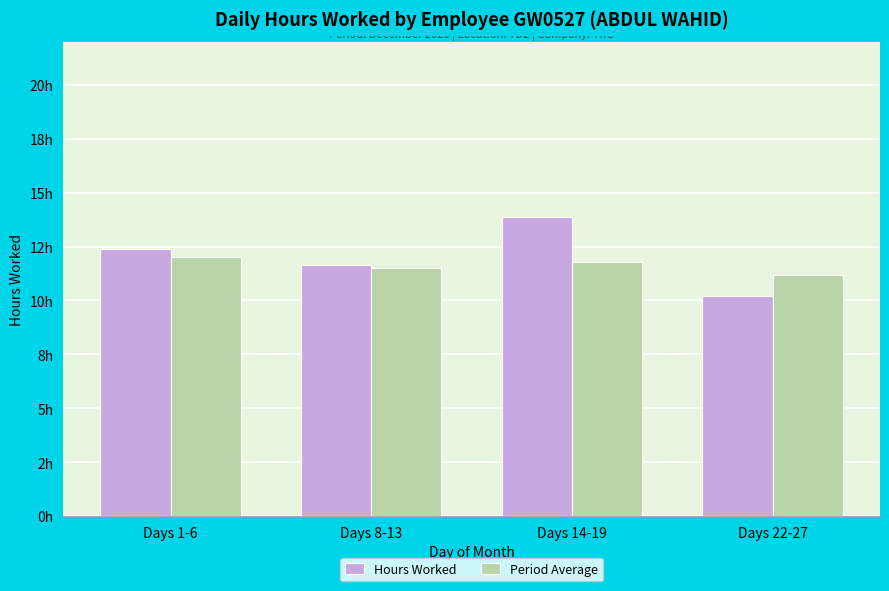

Which series changed the most between Days 8-13 and Days 14-19?

Hours Worked